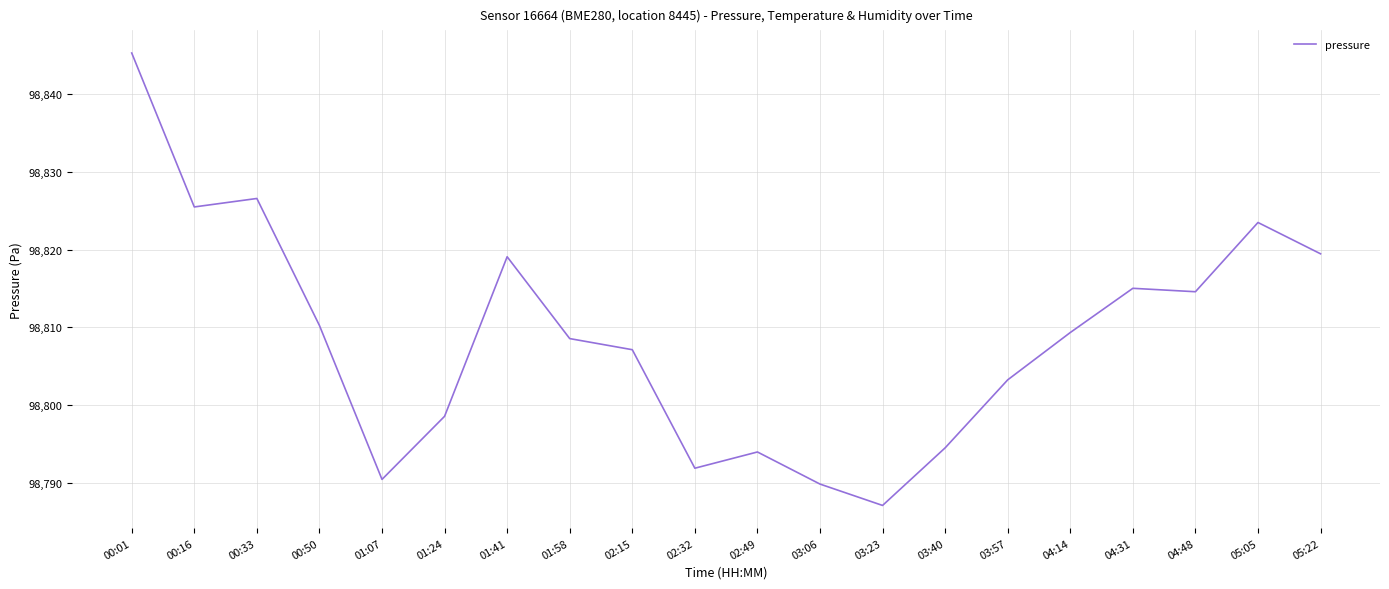

What position from the left is 00:33?

3